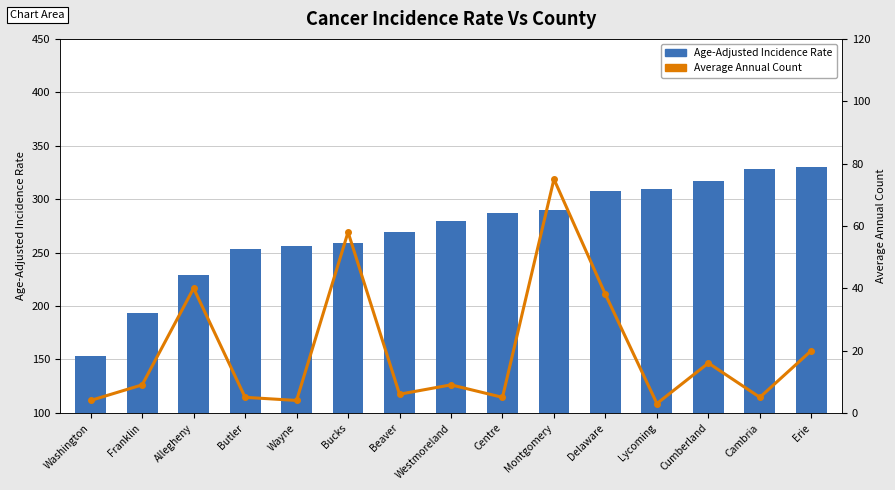

Rank the series by their average value, from highest to lowest.

Age-Adjusted Incidence Rate, Average Annual Count